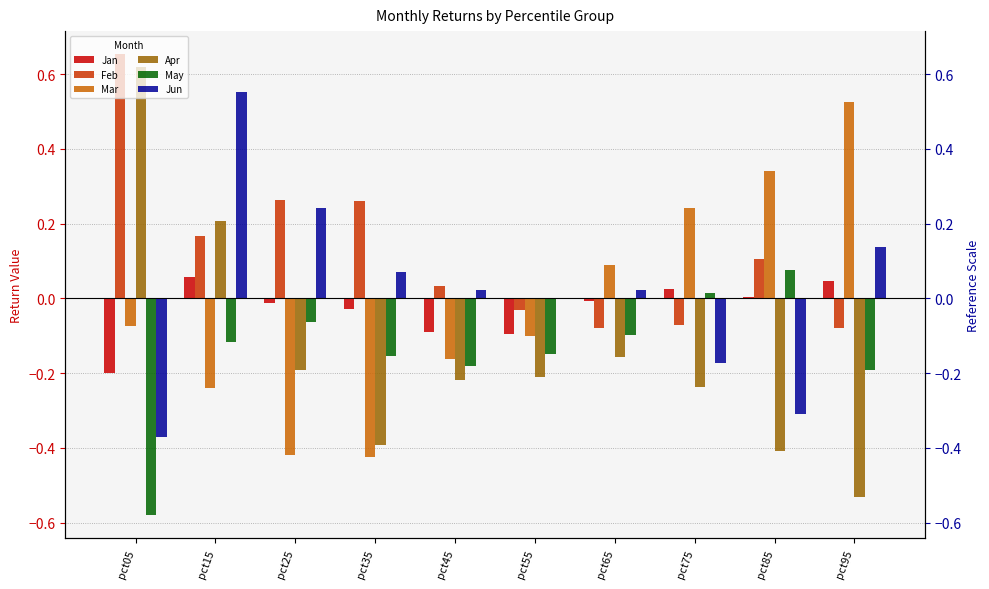

Which label corresponds to the smallest value in the chart?

pct05